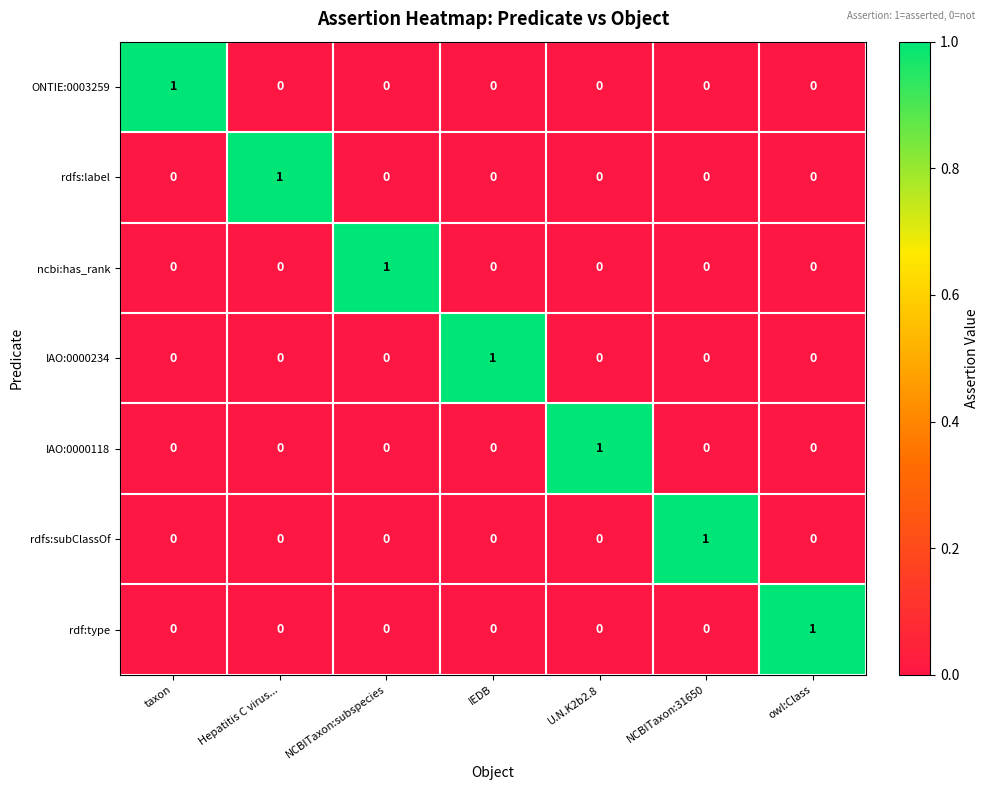

At how many categories does at least one series exceed 0?

7